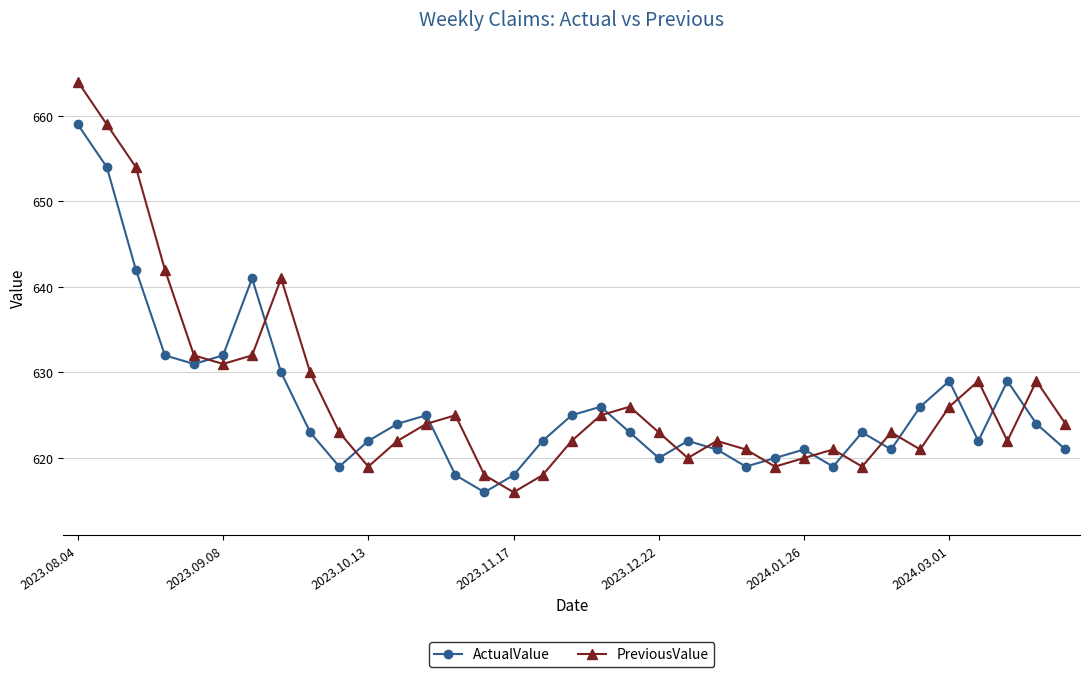

How many lines are shown in the chart?

2